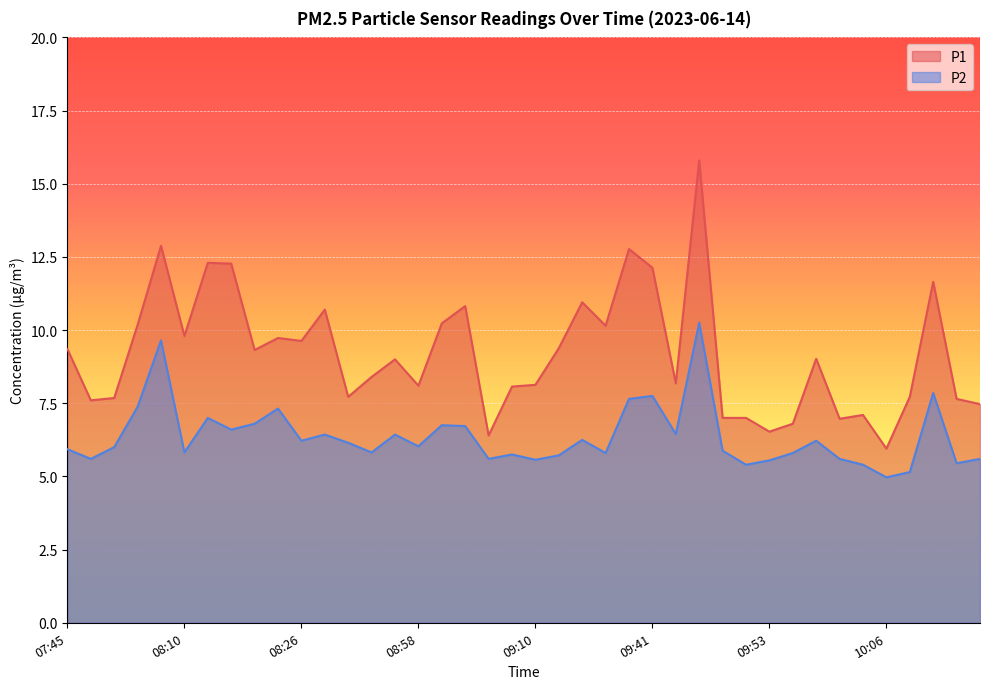

At which label is P2 closest to 7?

08:12